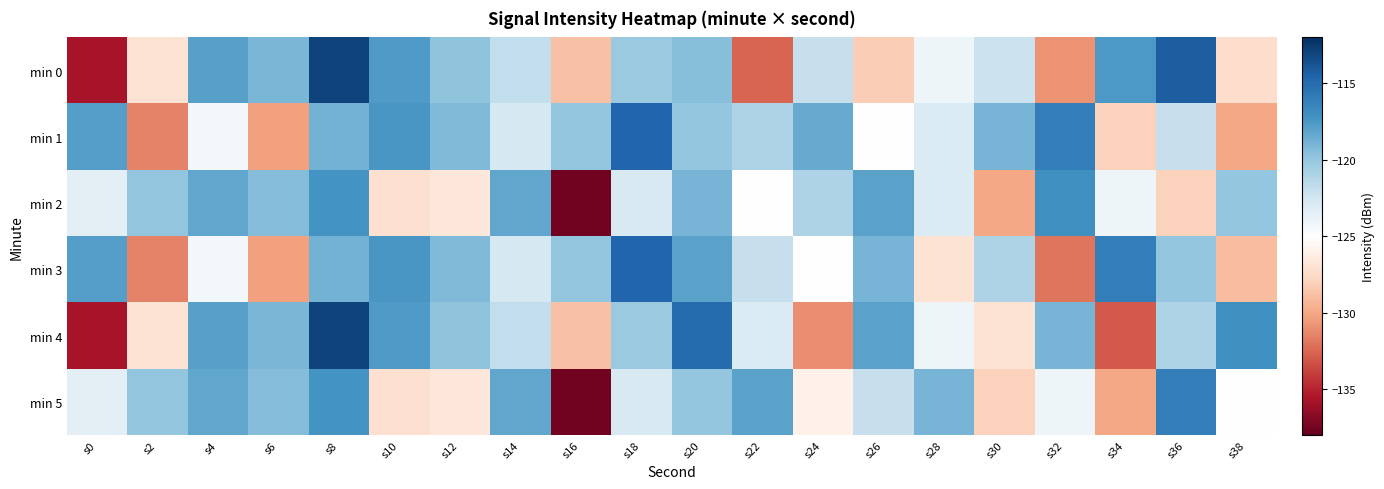

Which series has the largest total across all categories?

min 1